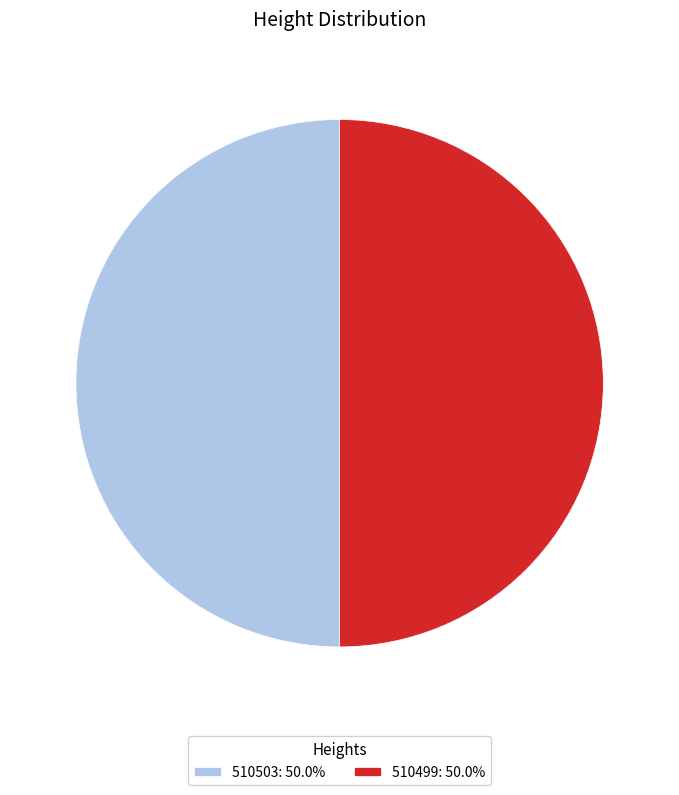

True or false: 510499 accounts for 41% of the total.

False